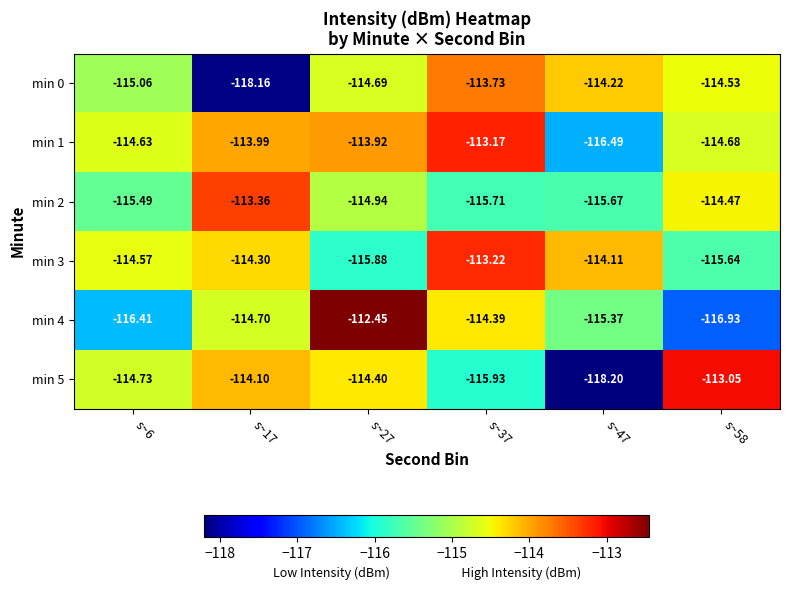

How many series are shown in this chart?

6